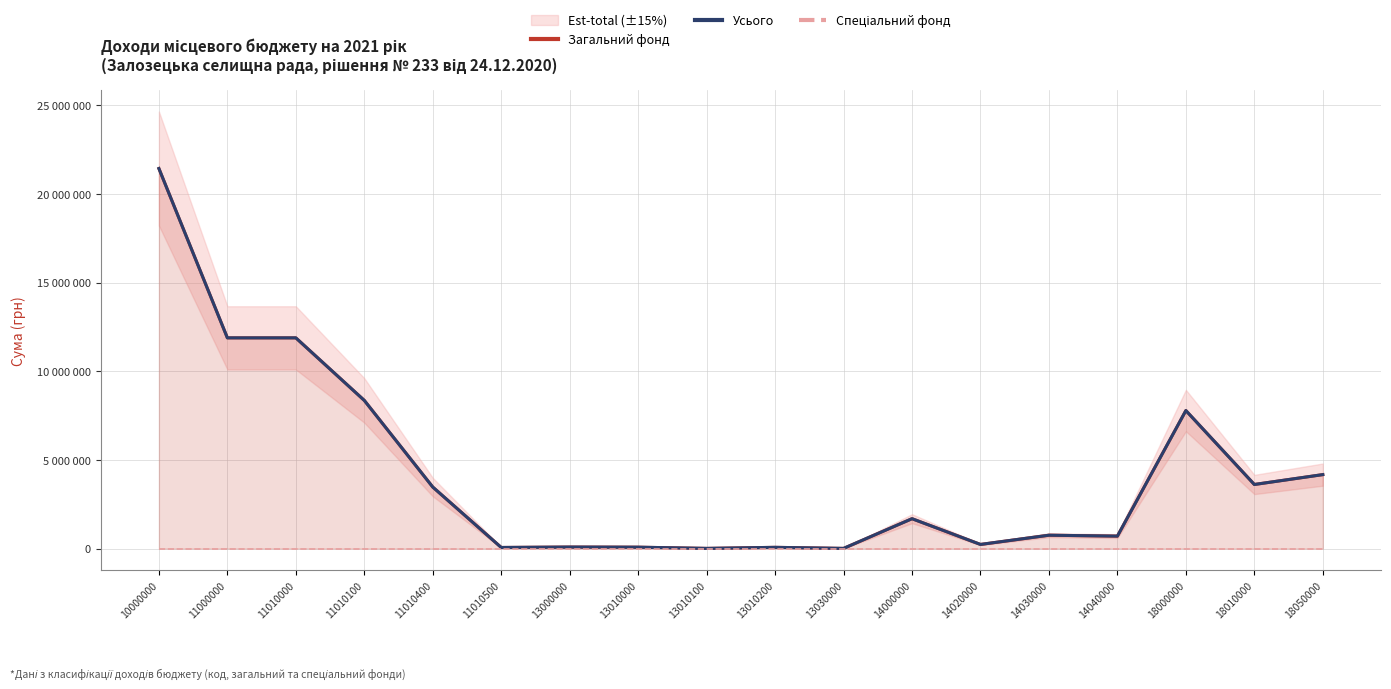

True or false: Спеціальний фонд and Усього cross at least once.

False